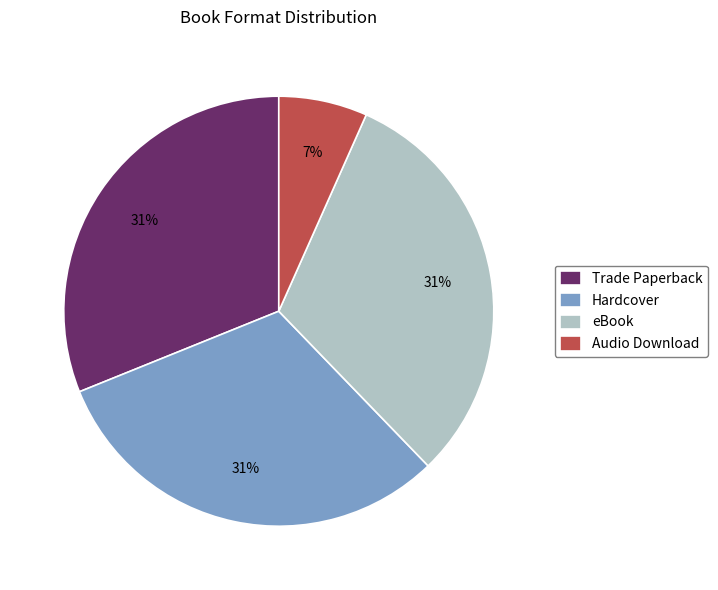

Which slice is the smallest?

Audio Download